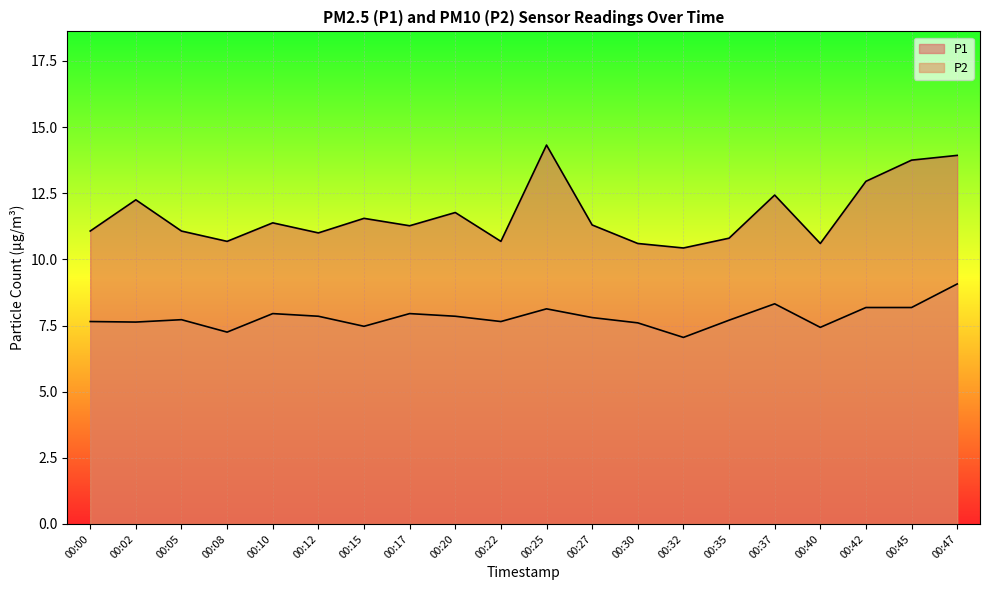

How many lines are shown in the chart?

2